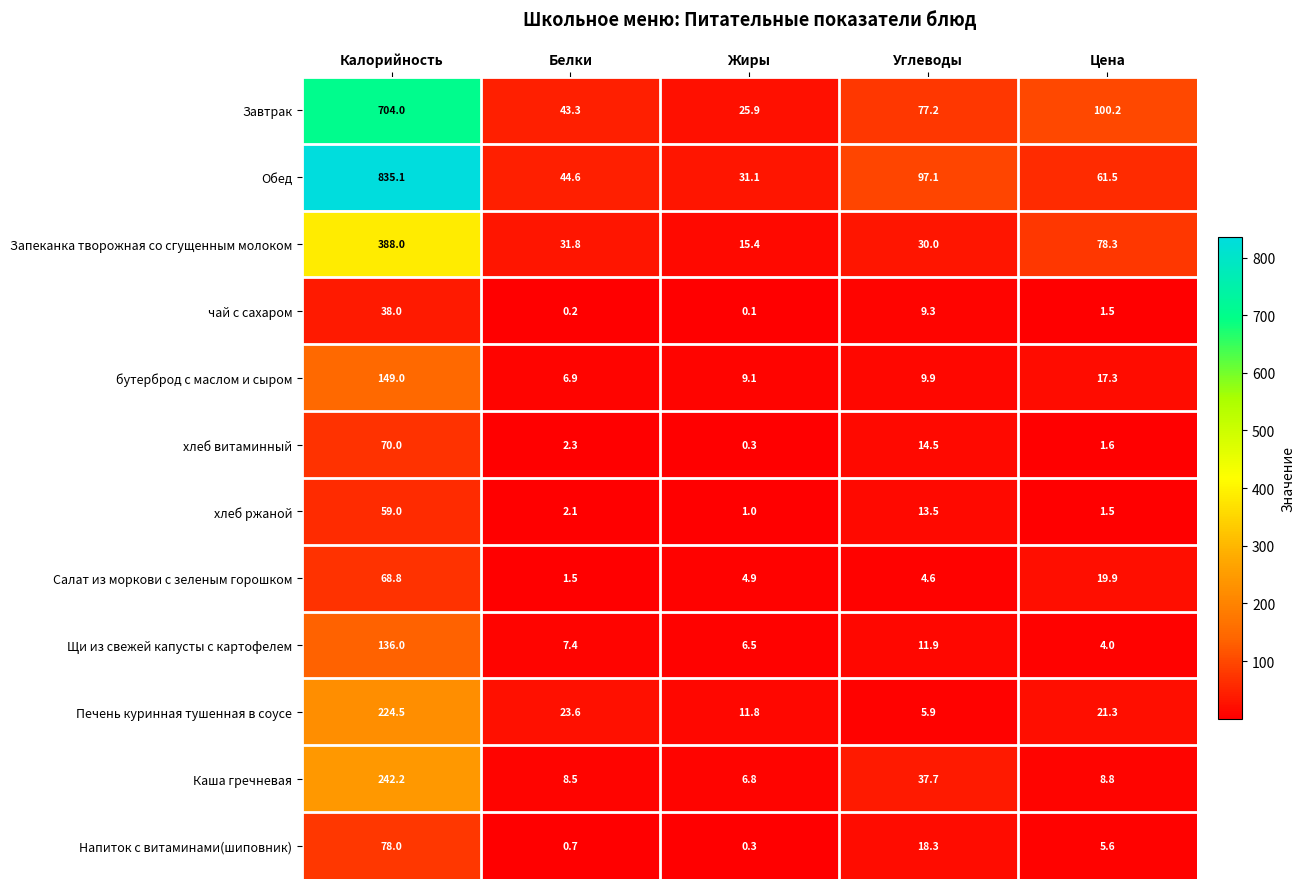

What is the sum of all Щи из свежей капусты с картофелем values?

165.8